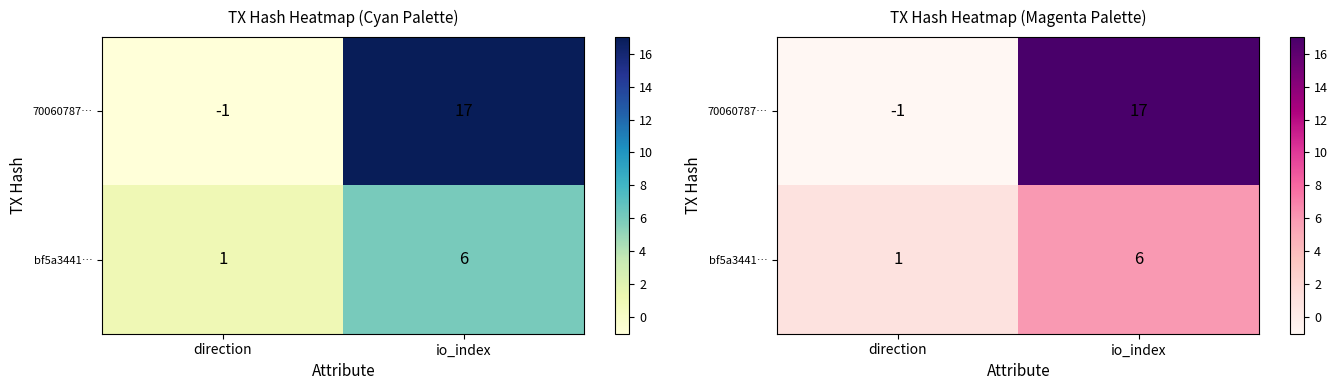

Which series has the largest total across all categories?

70060787…